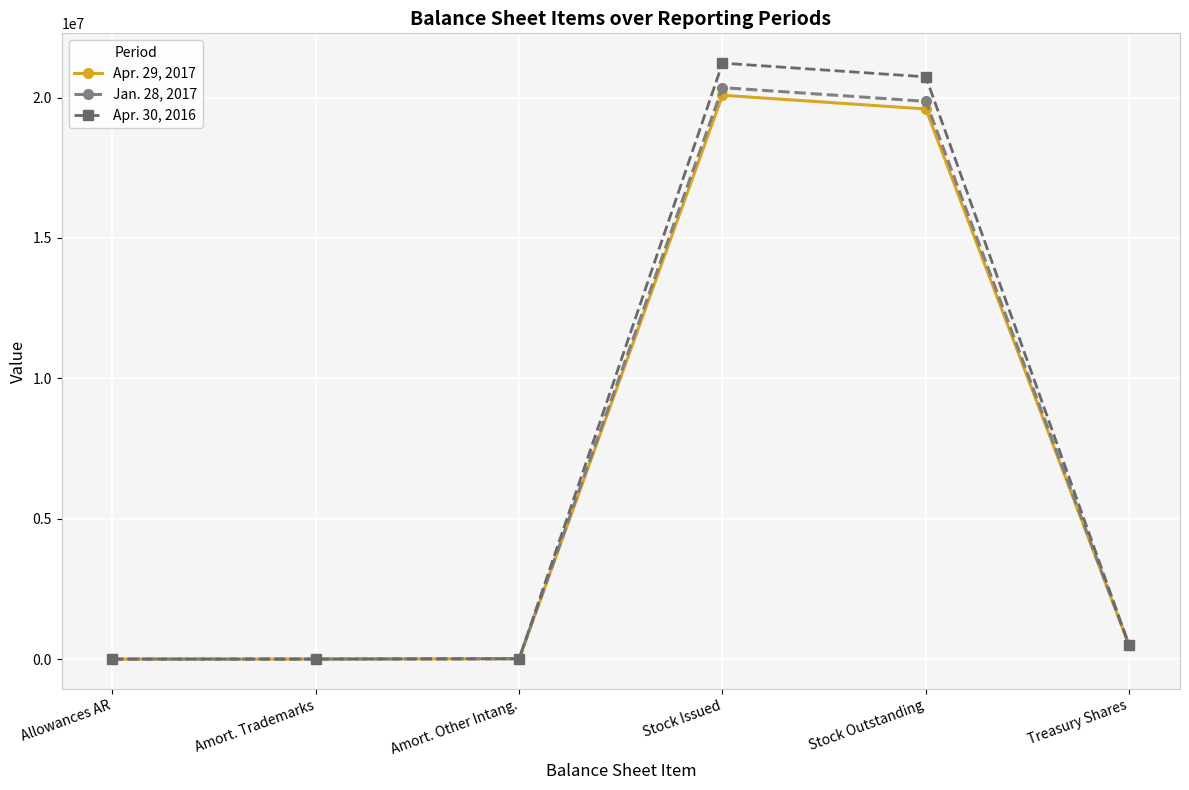

What is the sum of all Apr. 30, 2016 values?

42477098